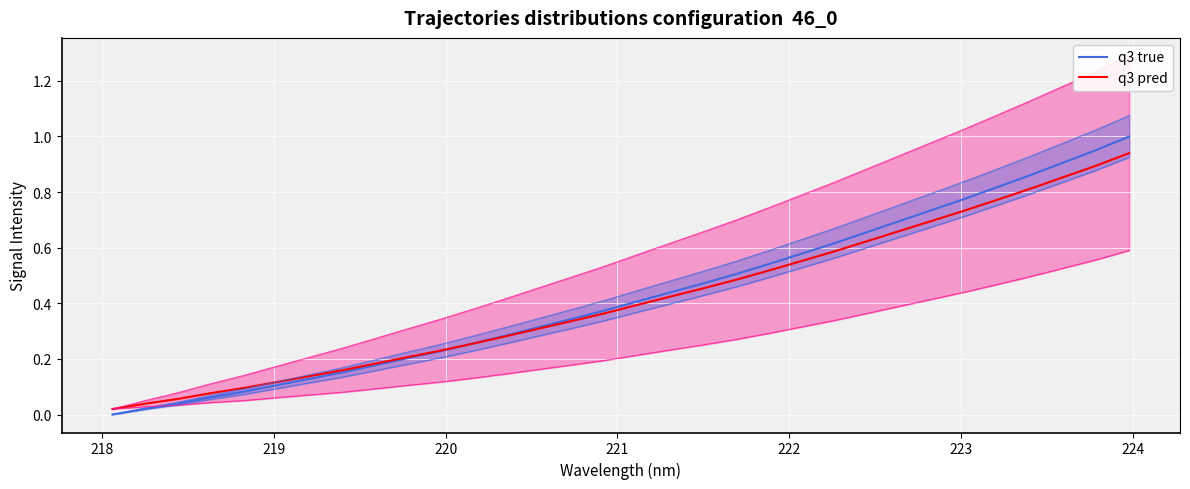

True or false: q3 pred and q3 true intersect in this chart.

True